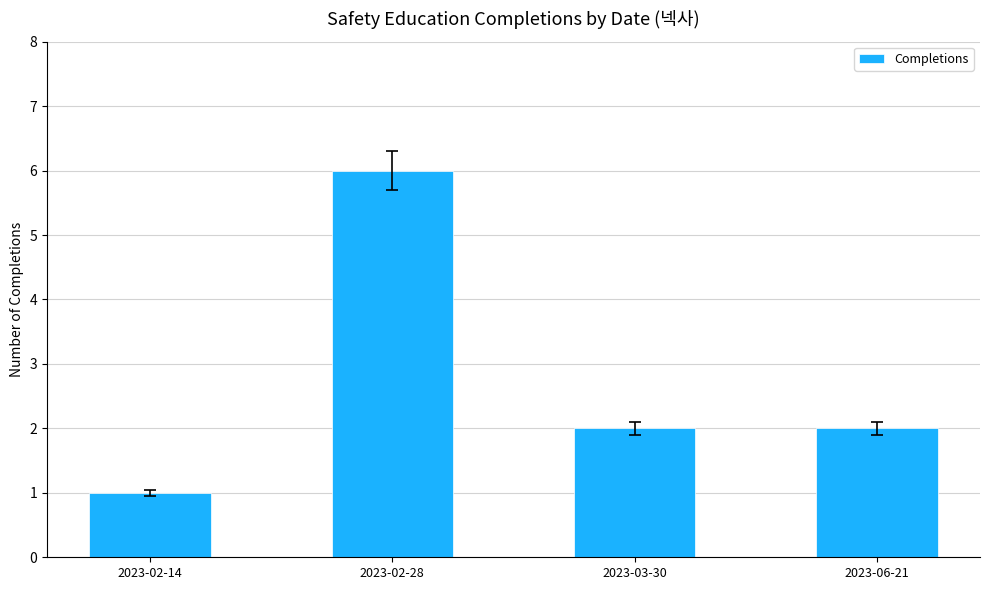

Is it true that the value at 2023-03-30 is 3?

False